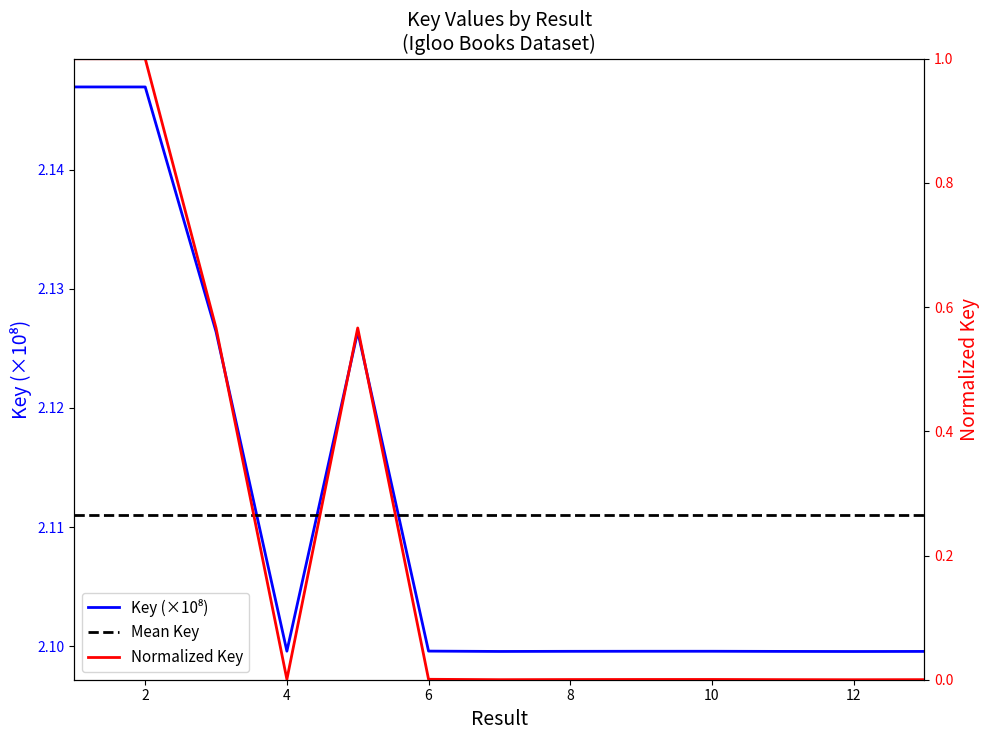

Does the chart display data point markers on the line(s)?

No